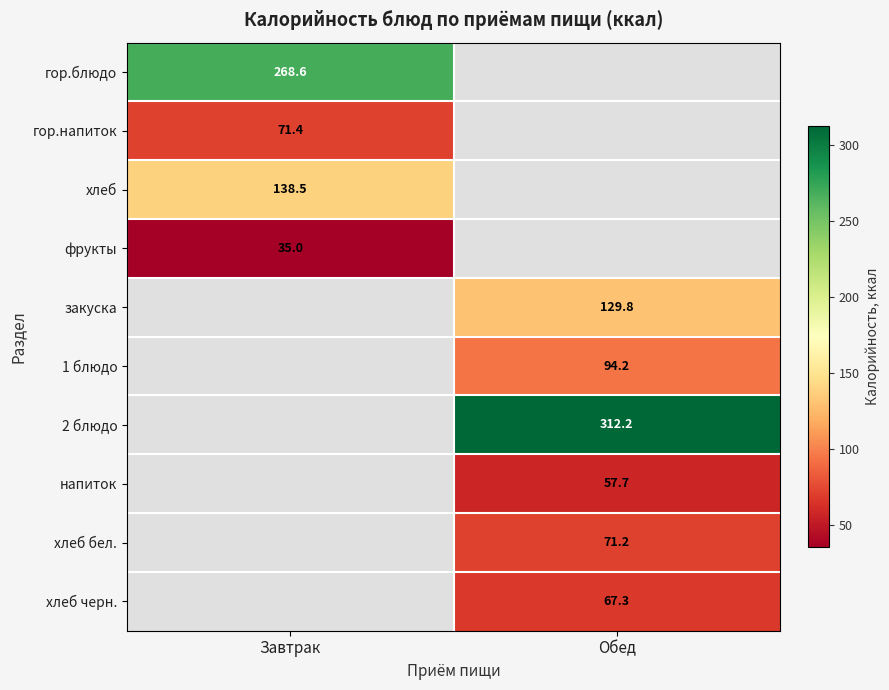

What is the minimum value shown in the chart?

35.0